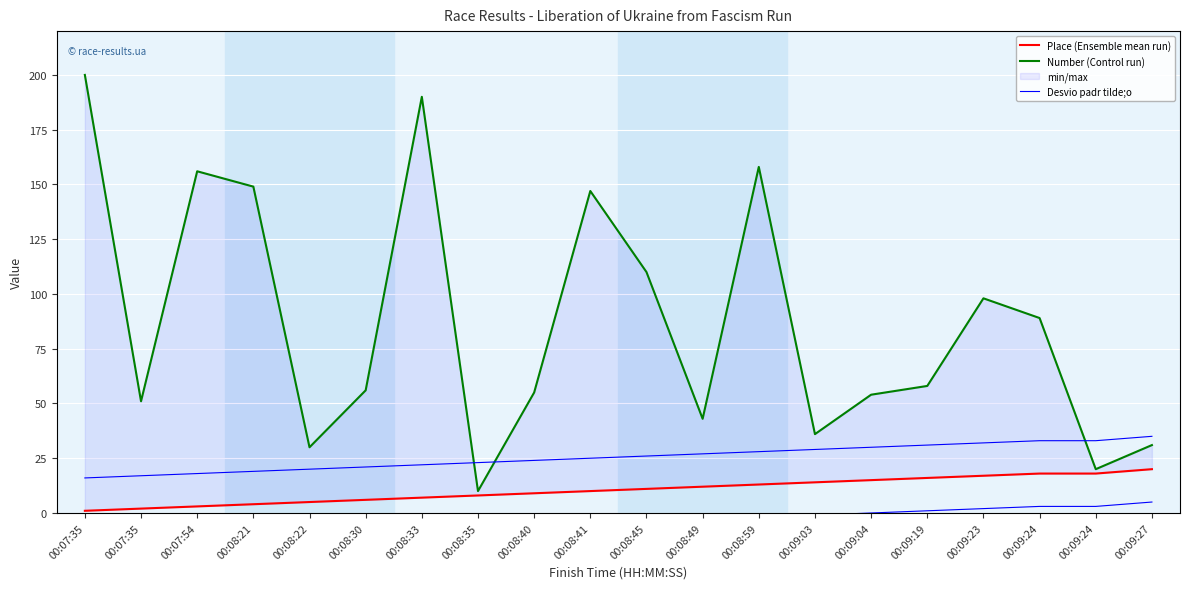

What is the difference between the Desvio padr tilde;o values at 00:09:24 and 00:08:45?

7